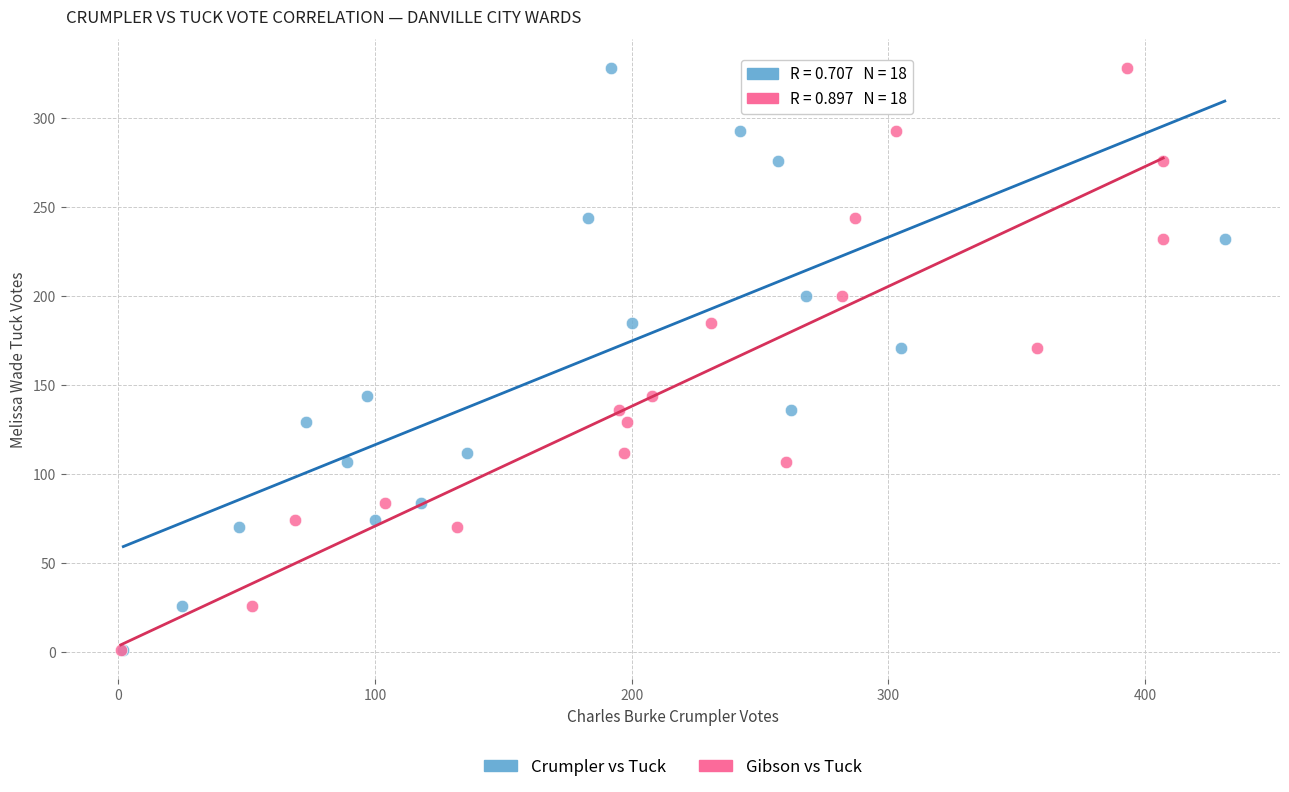

What are all the series names shown in the legend?

Crumpler vs Tuck, Gibson vs Tuck